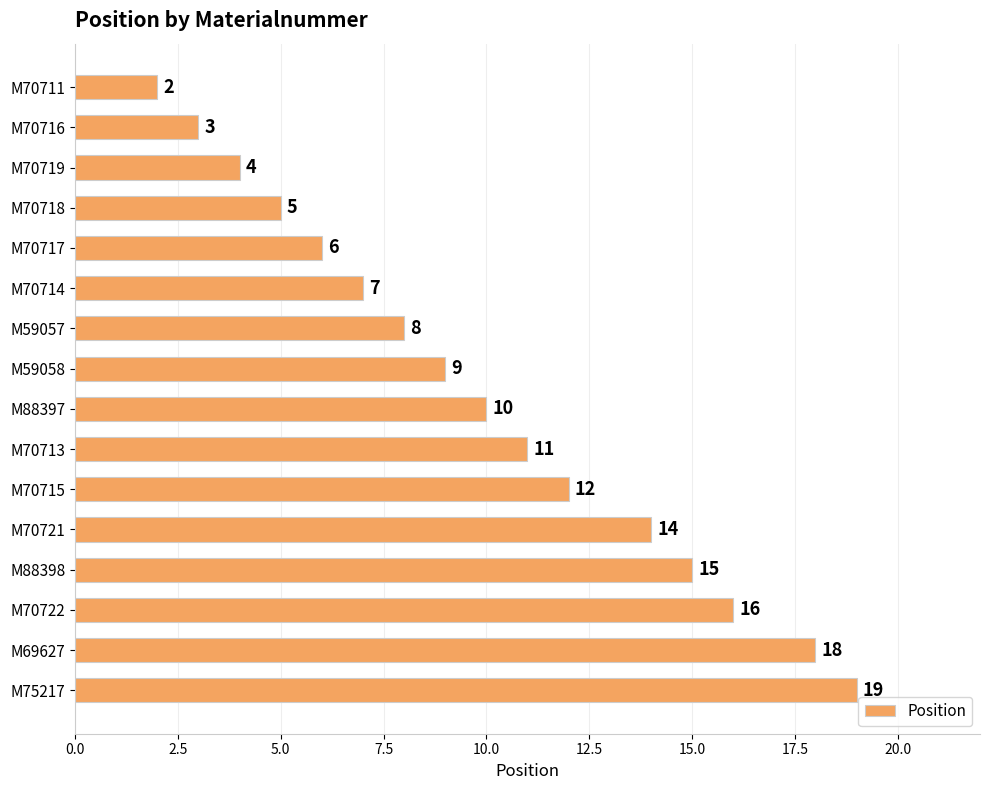

Where is the data nearest to the value 10?

M88397